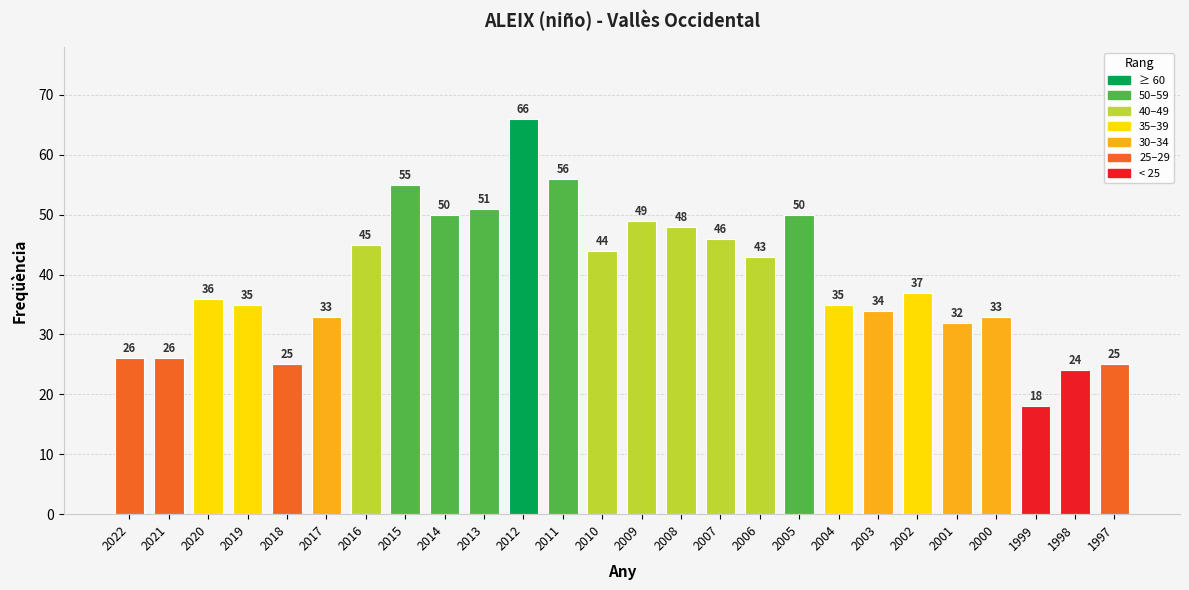

What is the value of the 24th bar from the left?

18